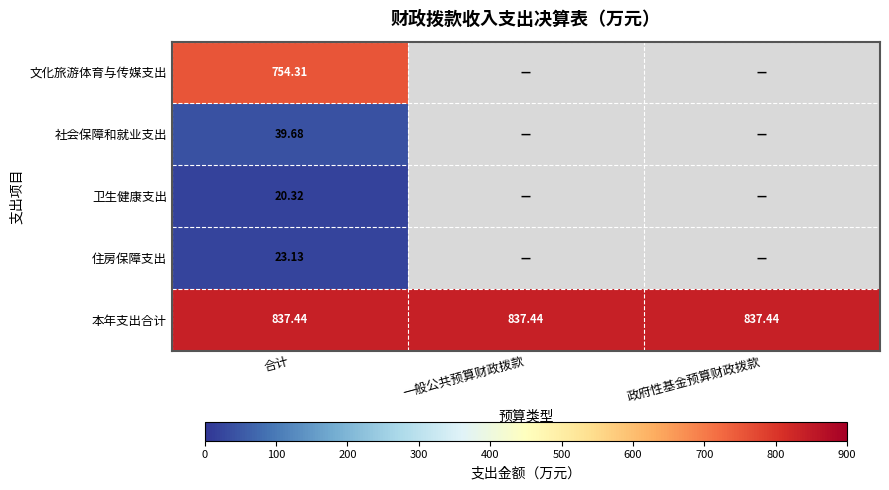

At which category is the sum across all series the highest?

合计